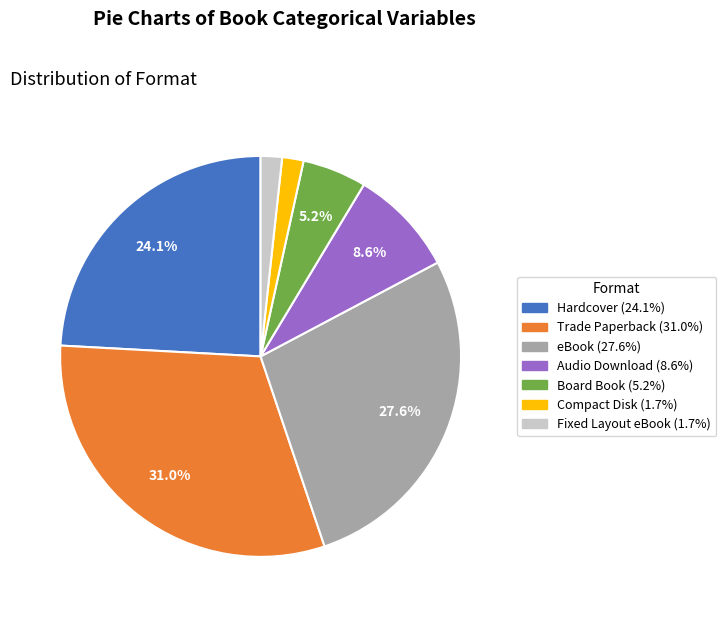

Combined, do Hardcover and eBook account for over 50%?

Yes